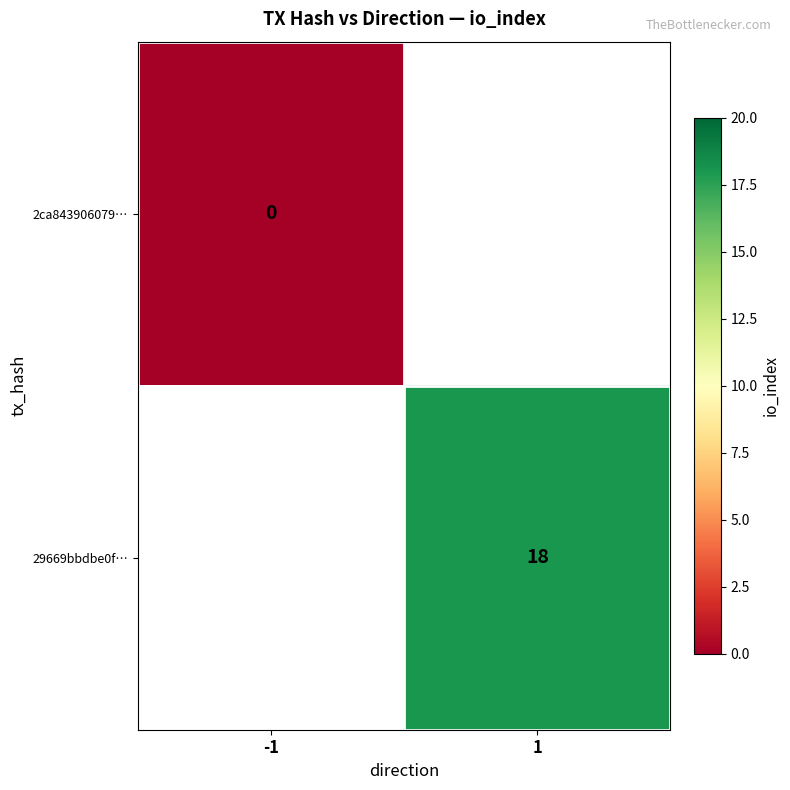

True or false: 29669bbdbe0f… has a value of 12 at 1.

False